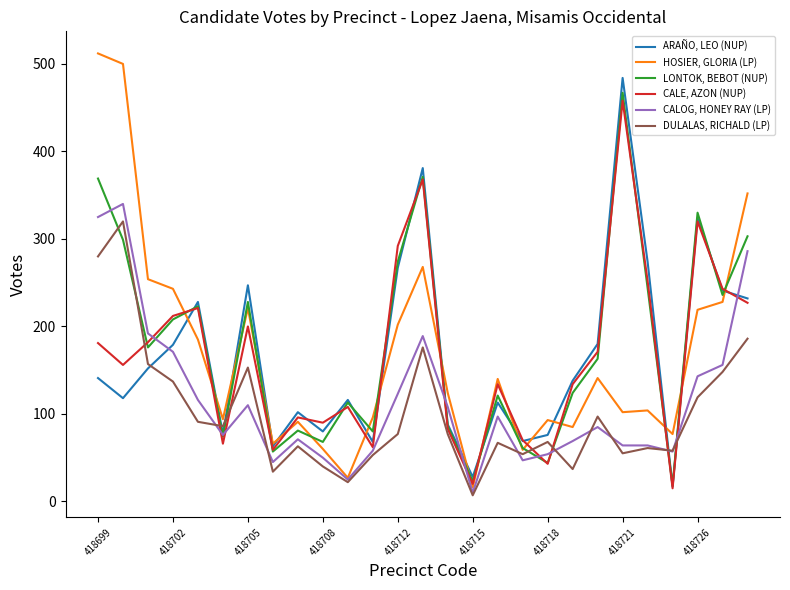

Which series has the largest range (max minus min)?

HOSIER, GLORIA (LP)